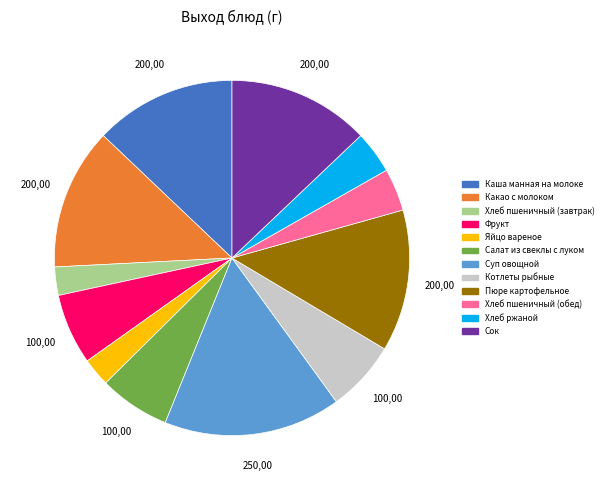

Count the number of slices in the pie.

12